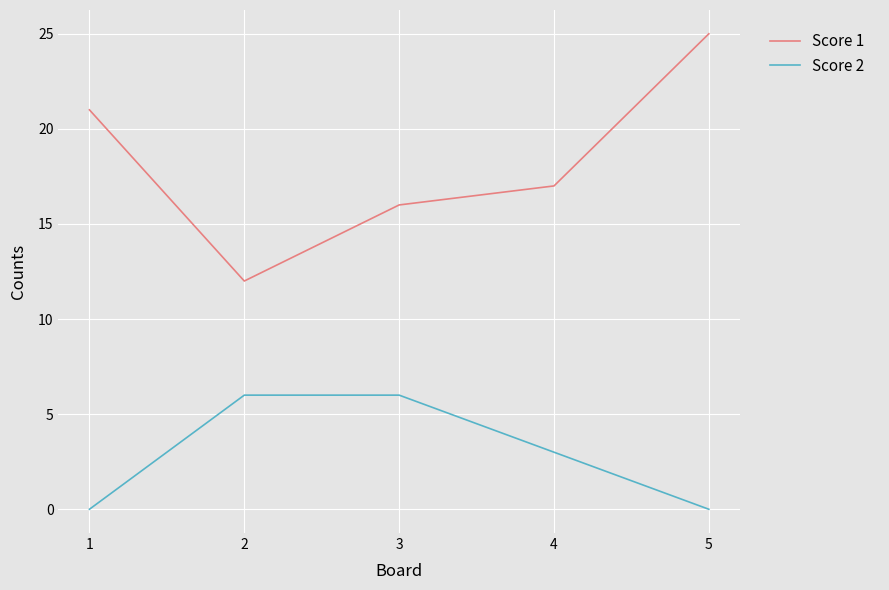

At which label is Score 1 closest to 18?

4